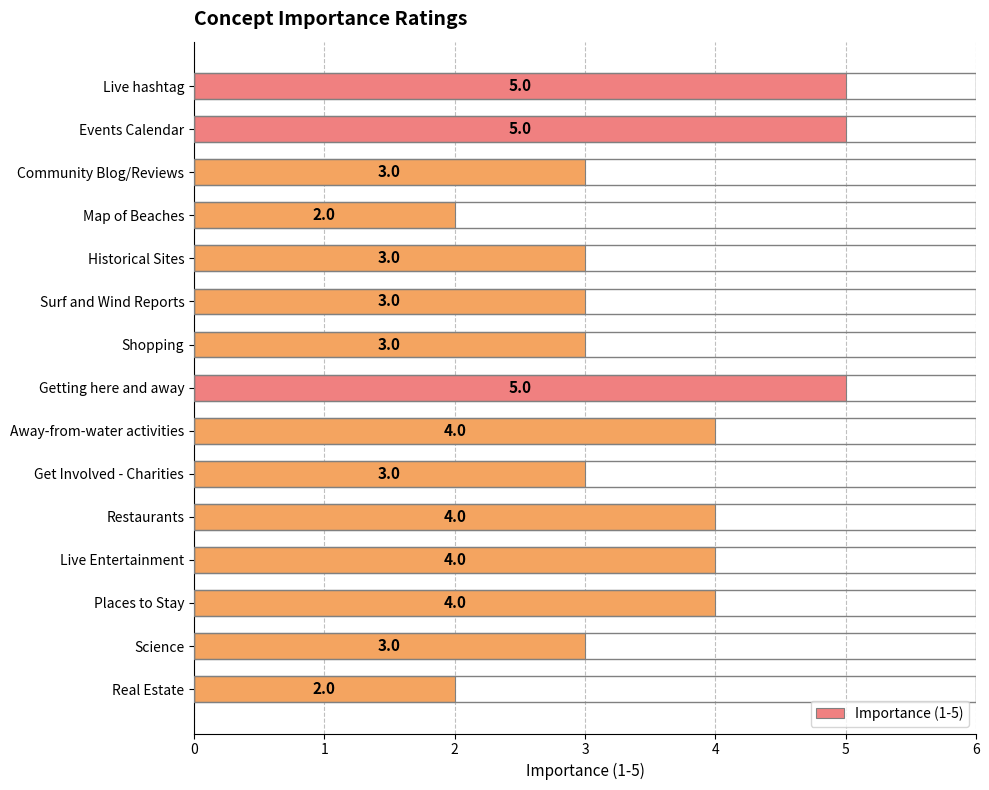

Is it true that the value at Restaurants is 4?

True